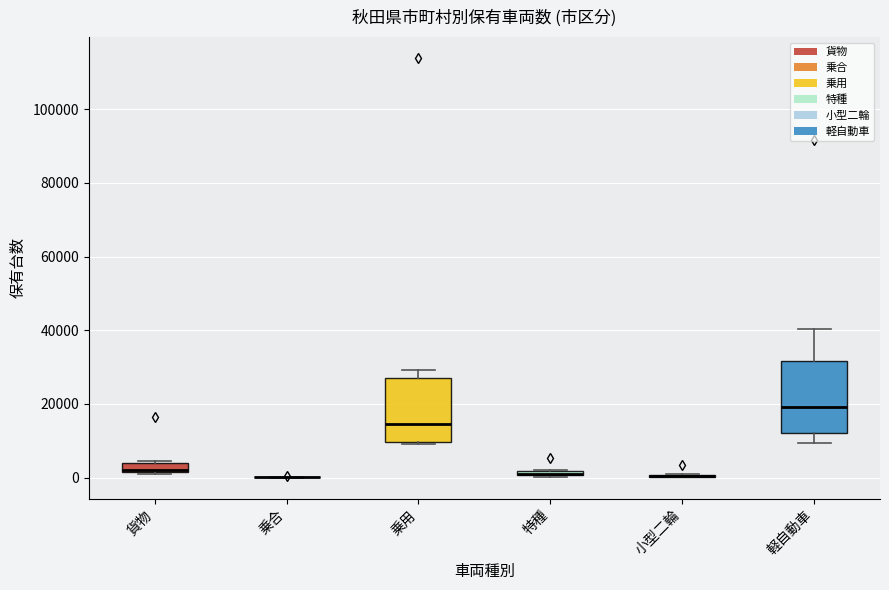

Comparing the boxes themselves (not the whiskers), which one is the tallest?

軽自動車